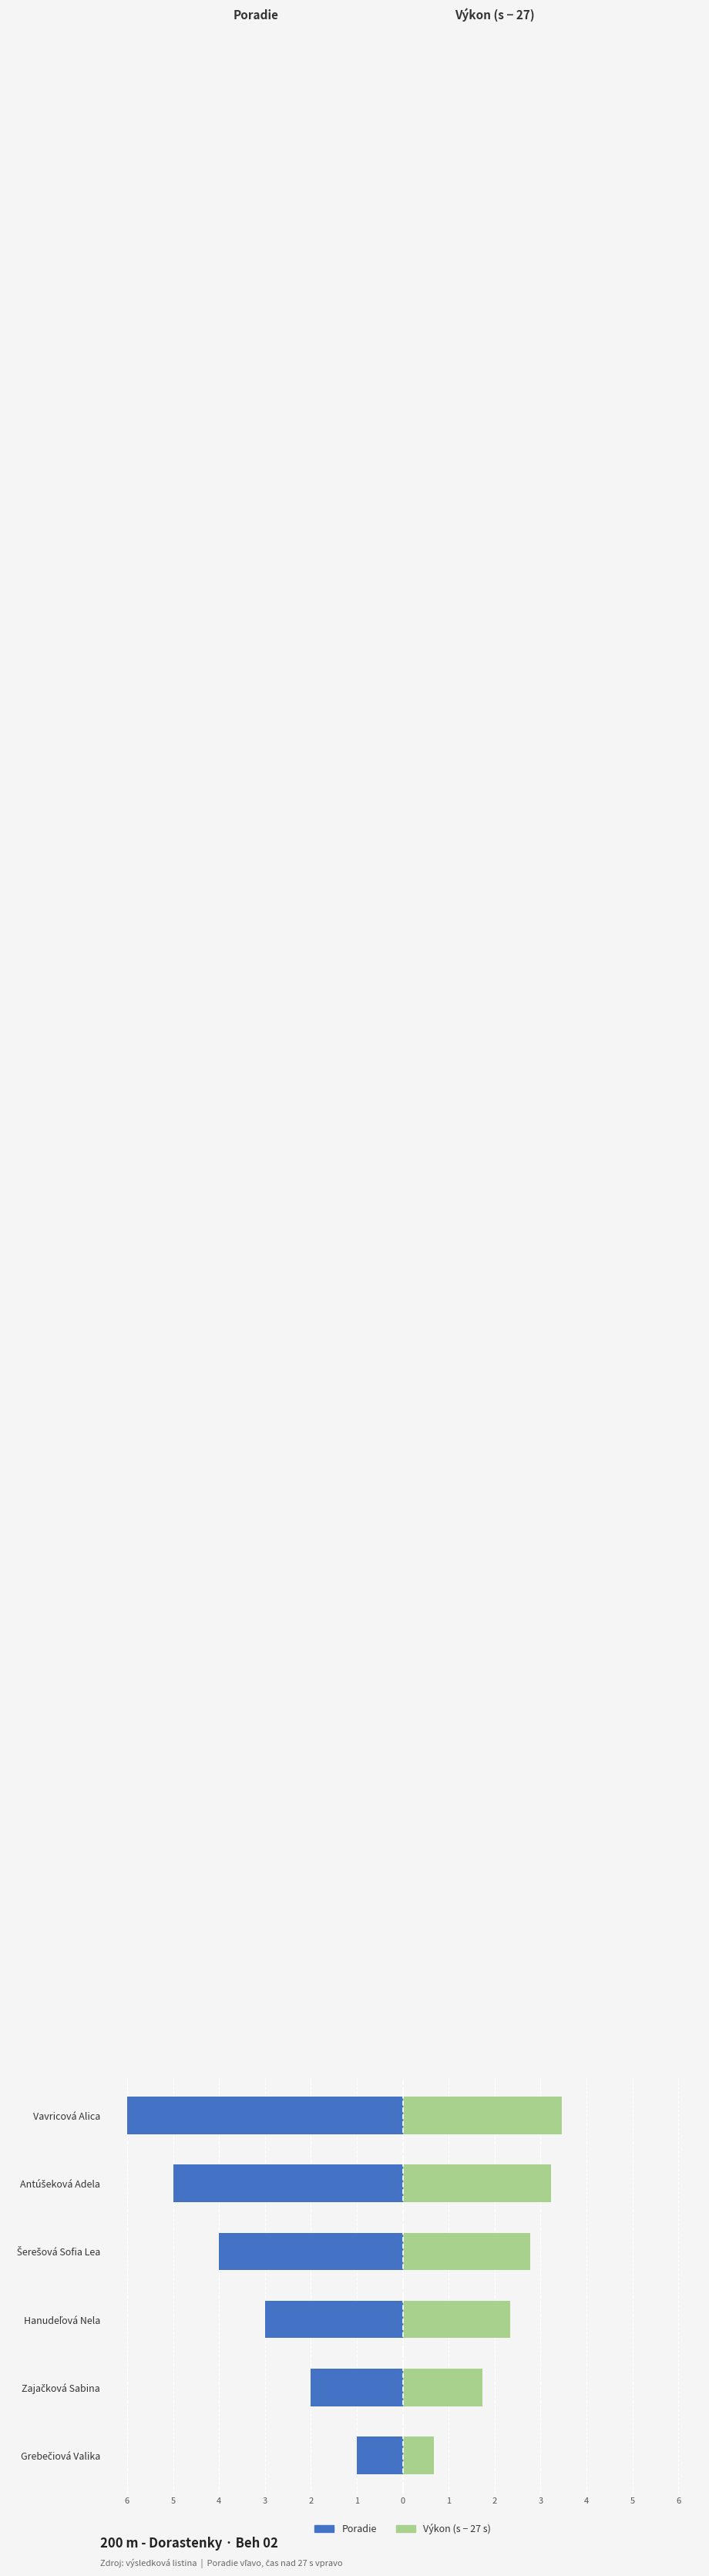

Are the bars horizontal?

Yes